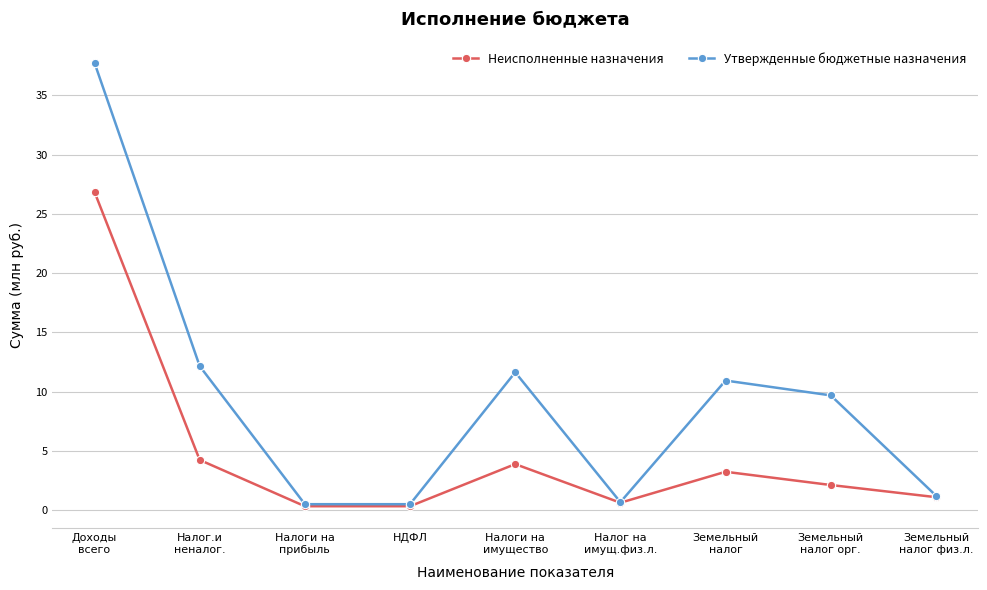

What is the sum of all Утвержденные бюджетные назначения values?

85.2